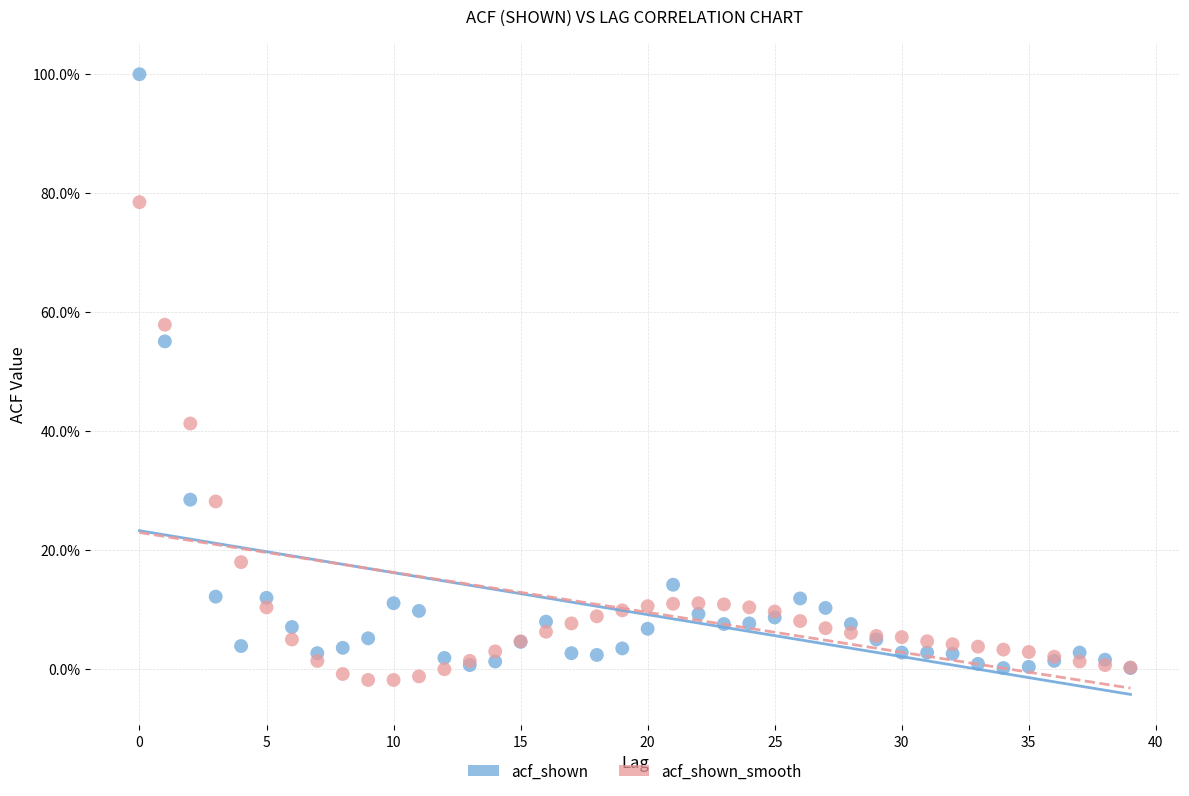

Which series has the widest spread of Y values?

acf_shown